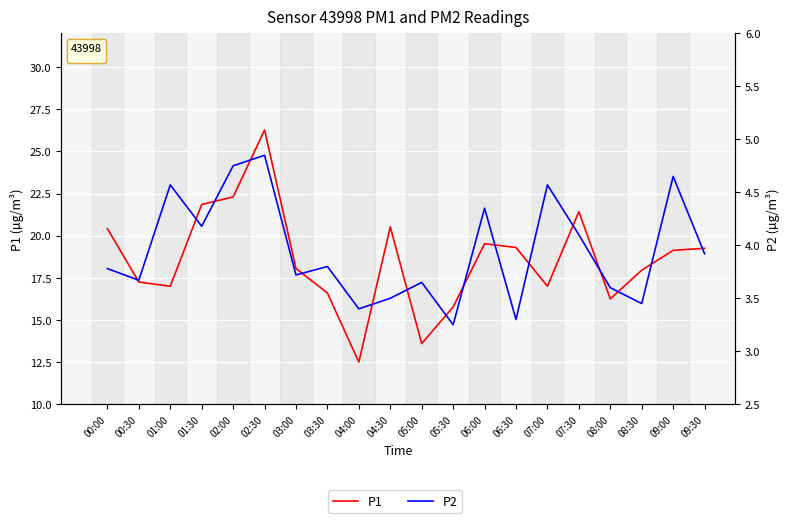

At 01:00, list the series in order from largest to smallest.

P1, P2